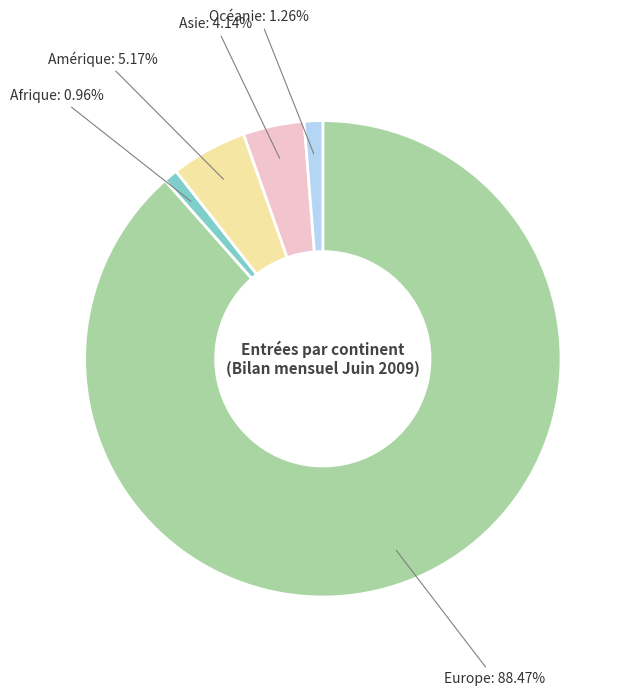

Is there any slice that represents more than half of the pie?

Yes